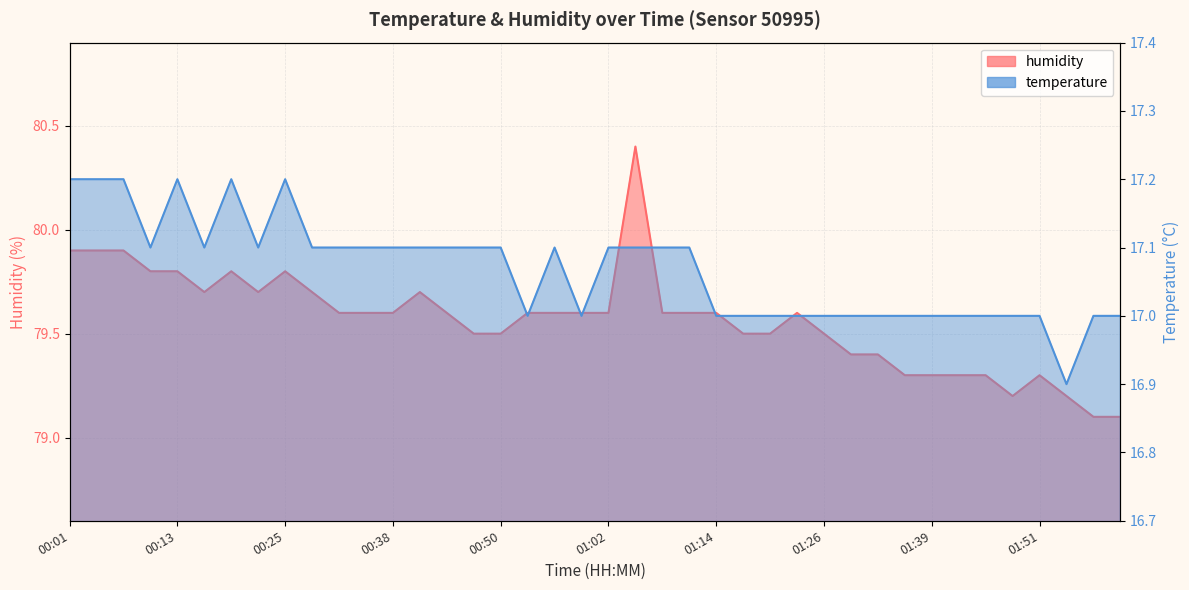

Reading left to right, transcribe all the data shown in this chart.

temperature: 00:01=17.2	00:04=17.2	00:07=17.2	00:10=17.1	00:13=17.2	00:16=17.1	00:19=17.2	00:22=17.1	00:25=17.2	00:28=17.1	00:31=17.1	00:34=17.1	00:38=17.1	00:41=17.1	00:44=17.1	00:47=17.1	00:50=17.1	00:53=17.0	00:56=17.1	00:59=17.0	01:02=17.1	01:05=17.1	01:08=17.1	01:11=17.1	01:14=17.0	01:17=17.0	01:20=17.0	01:23=17.0	01:26=17.0	01:29=17.0	01:33=17.0	01:36=17.0	01:39=17.0	01:42=17.0	01:45=17.0	01:48=17.0	01:51=17.0	01:54=16.9	01:57=17.0	02:00=17.0
humidity: 00:01=79.9	00:04=79.9	00:07=79.9	00:10=79.8	00:13=79.8	00:16=79.7	00:19=79.8	00:22=79.7	00:25=79.8	00:28=79.7	00:31=79.6	00:34=79.6	00:38=79.6	00:41=79.7	00:44=79.6	00:47=79.5	00:50=79.5	00:53=79.6	00:56=79.6	00:59=79.6	01:02=79.6	01:05=80.4	01:08=79.6	01:11=79.6	01:14=79.6	01:17=79.5	01:20=79.5	01:23=79.6	01:26=79.5	01:29=79.4	01:33=79.4	01:36=79.3	01:39=79.3	01:42=79.3	01:45=79.3	01:48=79.2	01:51=79.3	01:54=79.2	01:57=79.1	02:00=79.1